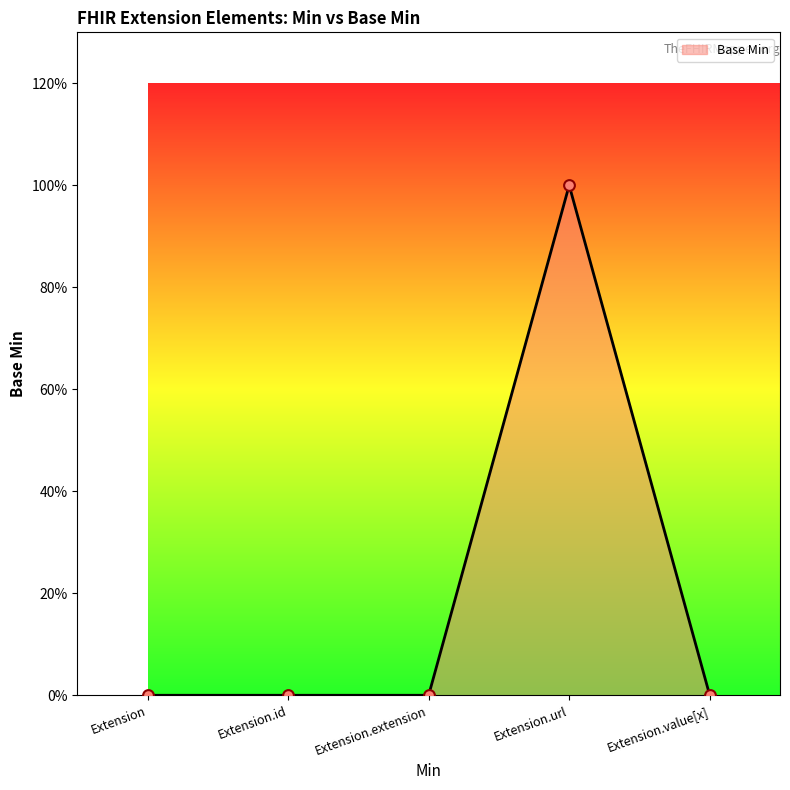

Which has a higher value, Extension or Extension.url?

Extension.url